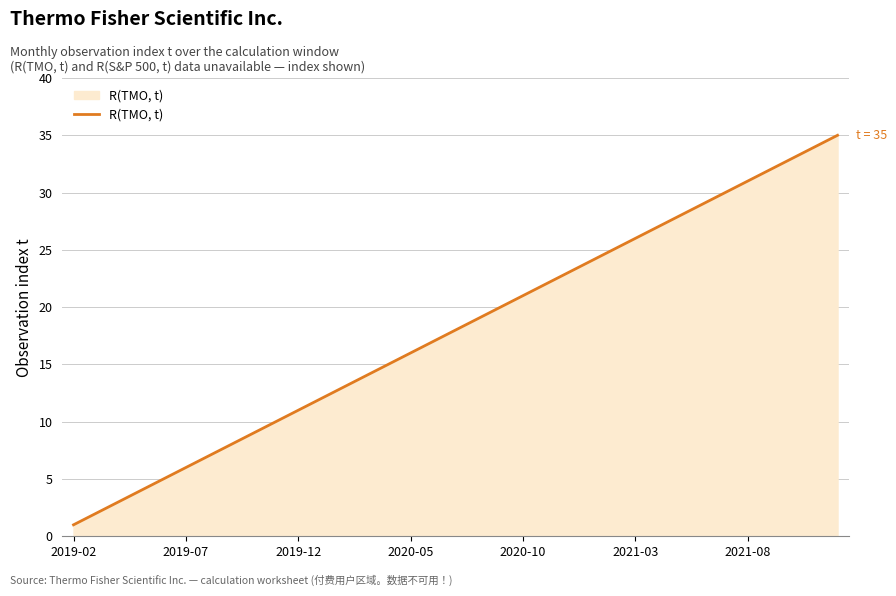

What is the maximum value shown in the chart?

35